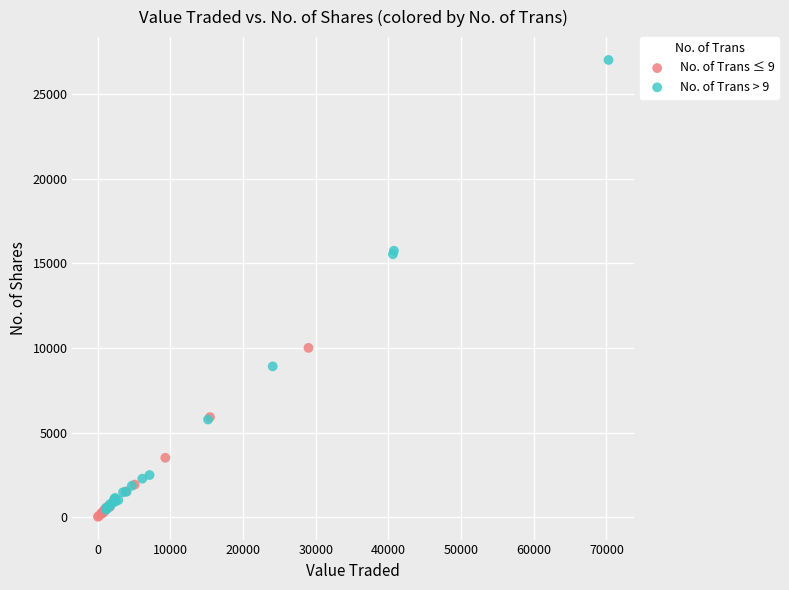

Which series has the largest Y range (max minus min)?

No. of Trans > 9